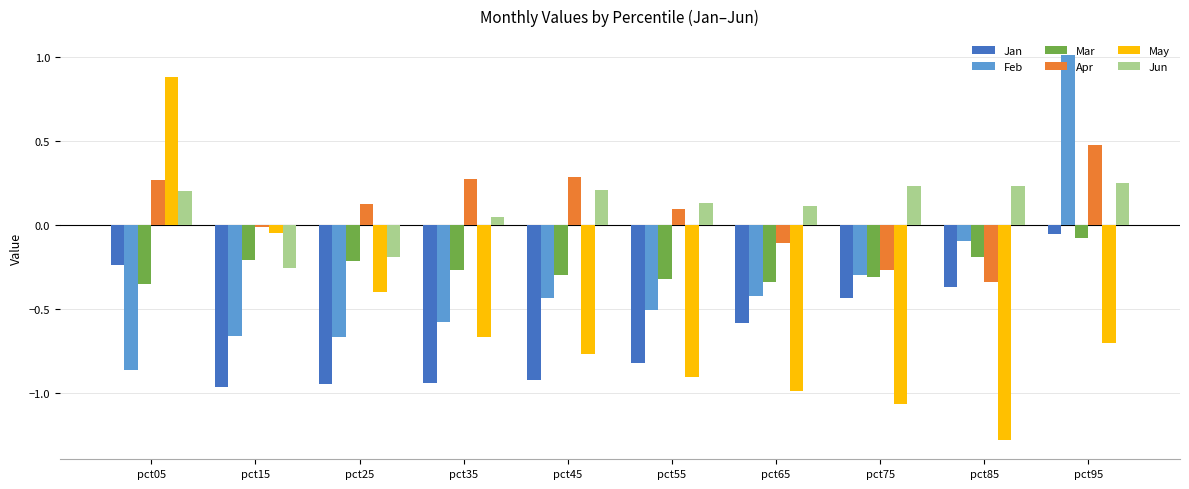

Which label corresponds to the smallest value in the chart?

pct85